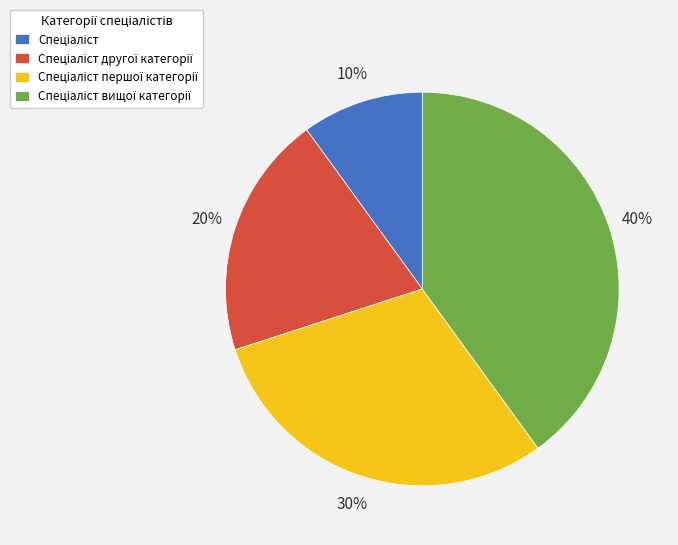

Is there any slice that represents more than half of the pie?

No